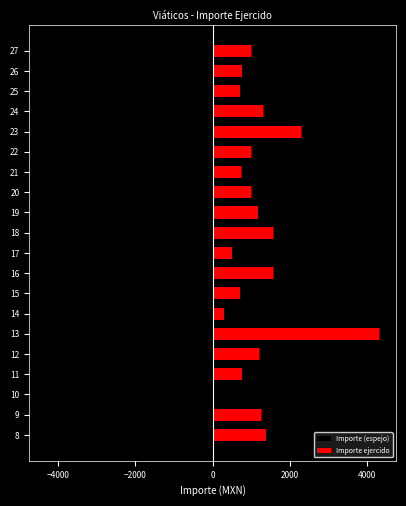

The value of Importe (espejo) at 23 is -2293.0. True or false?

True